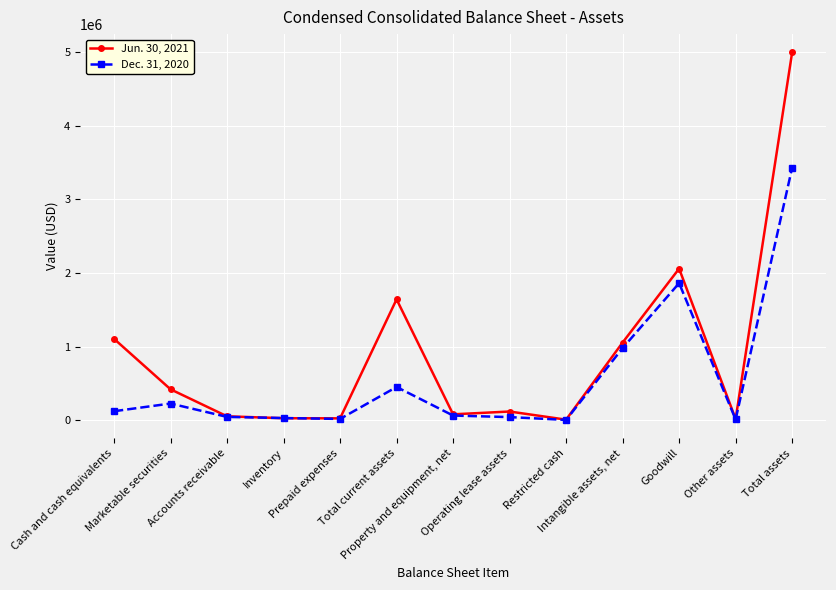

How many distinct data groups are displayed?

2